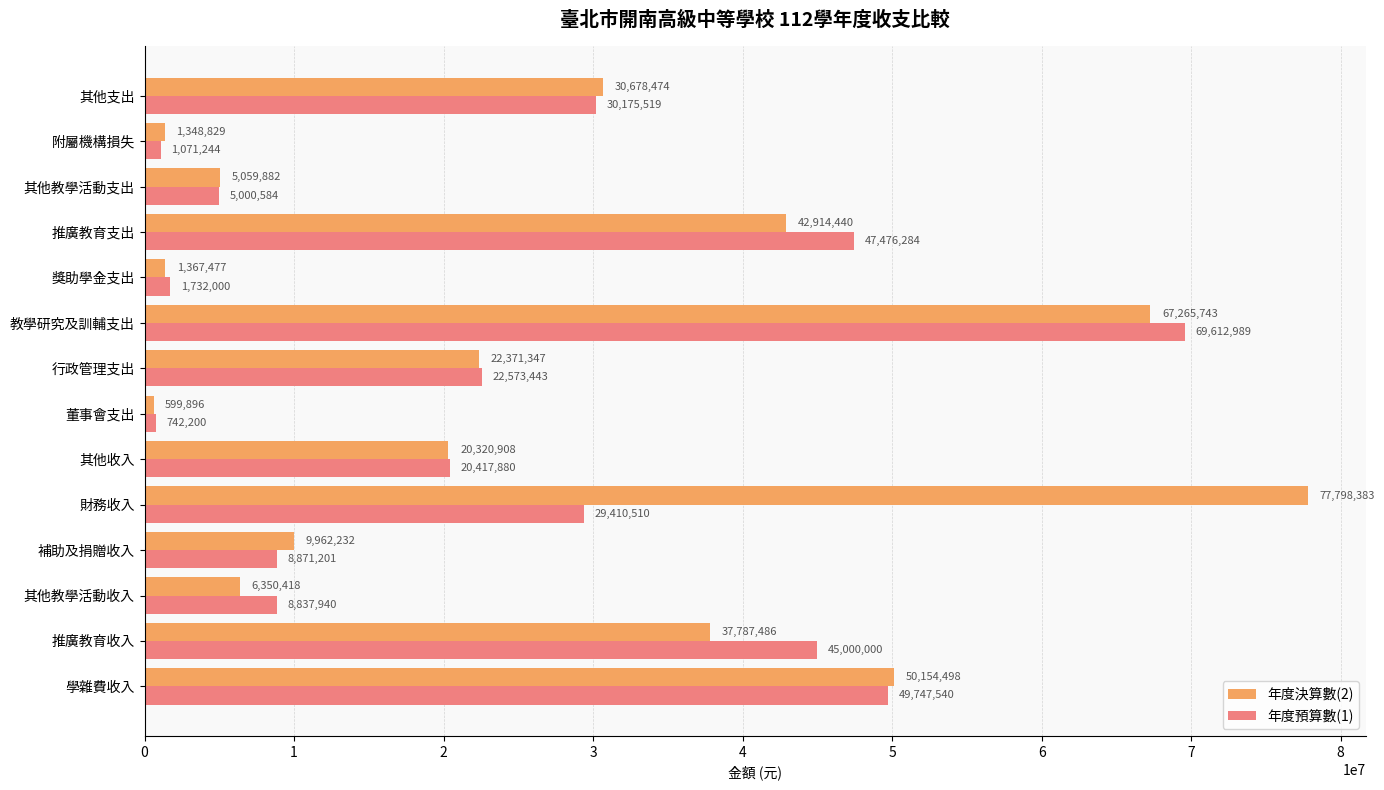

Which category has the lowest value across all series?

董事會支出